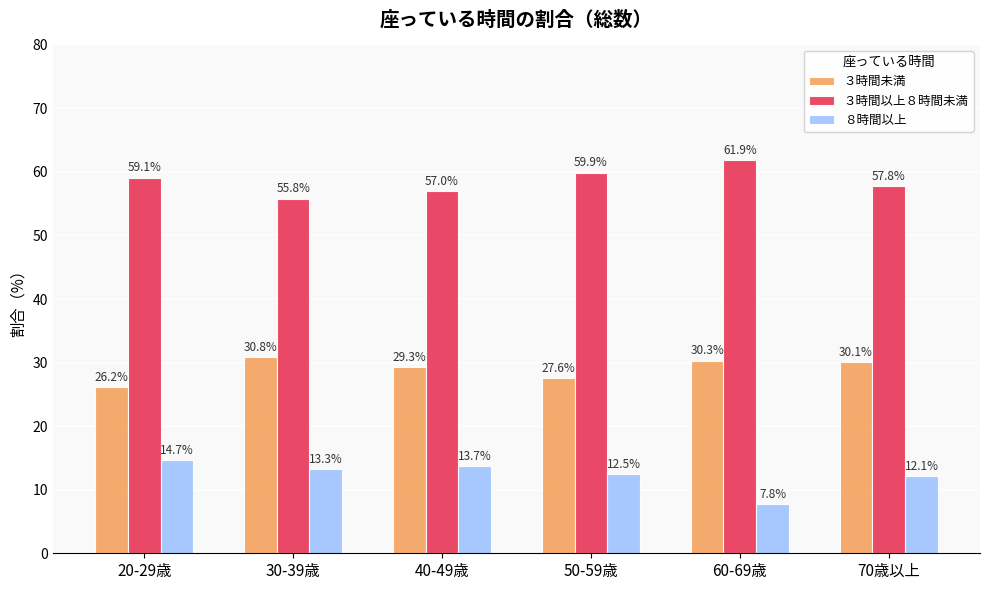

Rank the categories by ３時間未満 value from lowest to highest.

20-29歳, 50-59歳, 40-49歳, 70歳以上, 60-69歳, 30-39歳